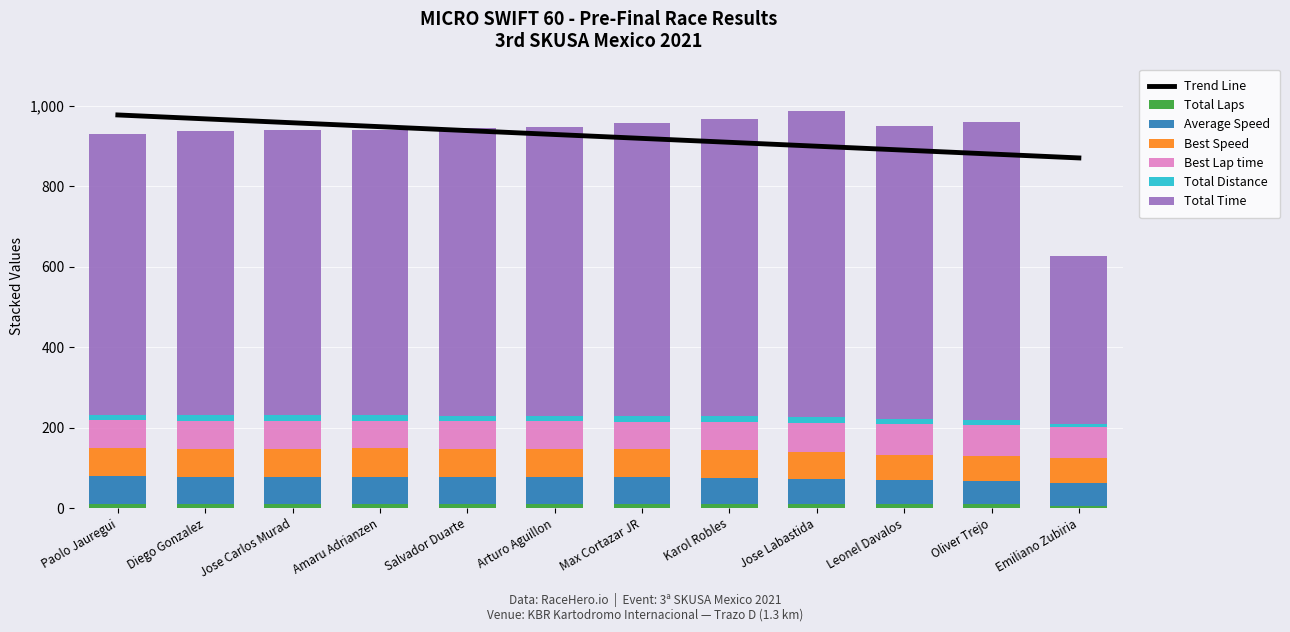

Reading left to right, list all the values displayed in this chart.

Total Time: 698.3	707.5	710.8	711.1	715.5	716.9	729.9	739.1	760.8	729.5	740.9	416.4
Best Lap time: 68.8	69.2	68.8	68.6	70.2	70.5	69.3	71.1	73.1	77.1	77.2	77.3
Best Speed: 70.1	69.7	70.1	70.3	68.7	68.5	69.6	67.8	66.0	62.5	62.5	62.4
Average Speed: 69.1	68.2	67.9	67.8	67.4	67.3	66.1	65.3	63.4	59.5	58.6	57.9
Total Laps: 10.0	10.0	10.0	10.0	10.0	10.0	10.0	10.0	10.0	9.0	9.0	5.0
Total Distance: 13.4	13.4	13.4	13.4	13.4	13.4	13.4	13.4	13.4	12.1	12.1	6.7